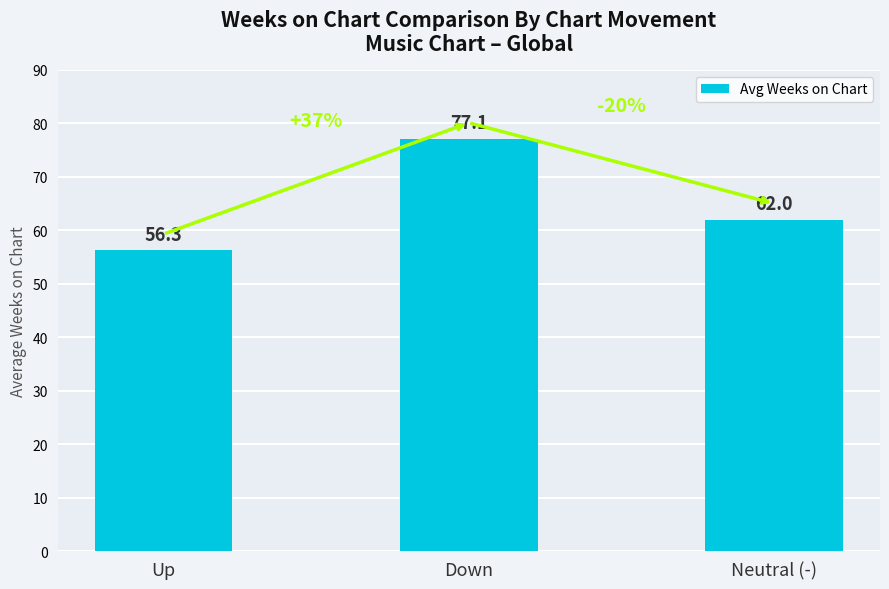

What is the label of the 2nd bar from the right?

Down